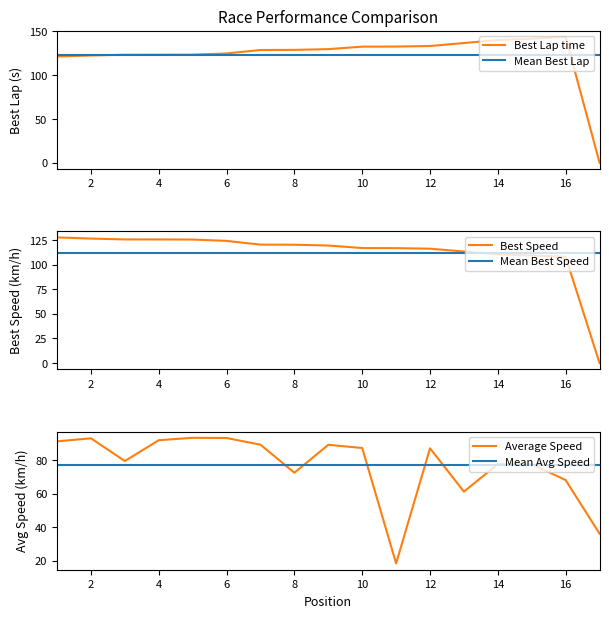

Rank the series by their maximum value, from highest to lowest.

Best Lap time, Best Speed, Mean Best Lap, Mean Best Speed, Average Speed, Mean Avg Speed